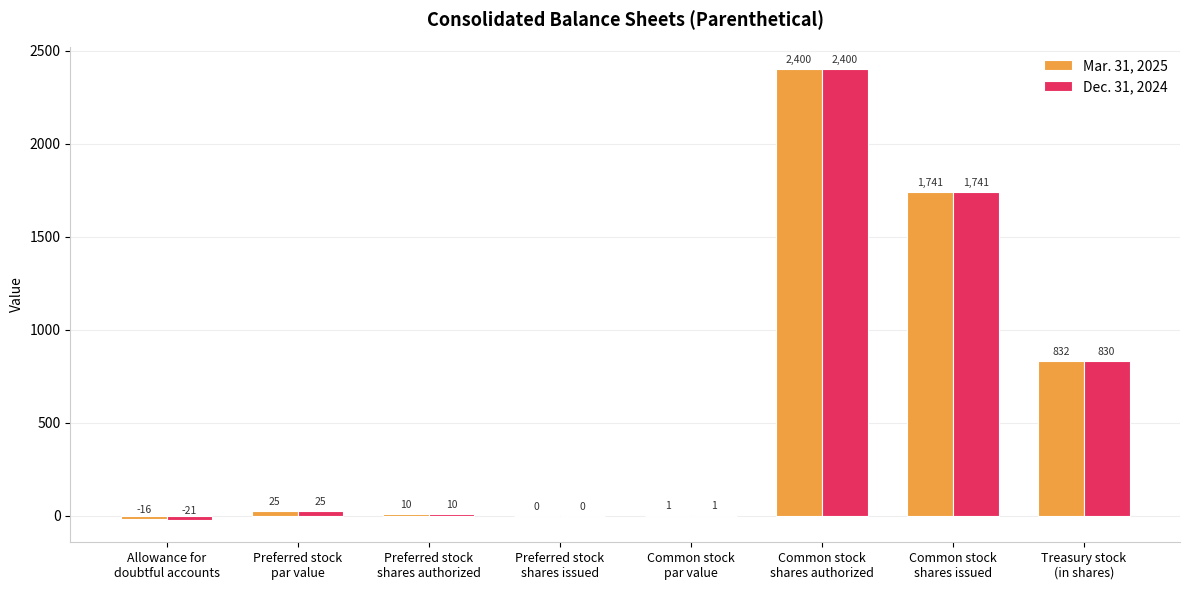

What is the sum of the Dec. 31, 2024 values at Common stock
shares issued and Preferred stock
par value?

1766